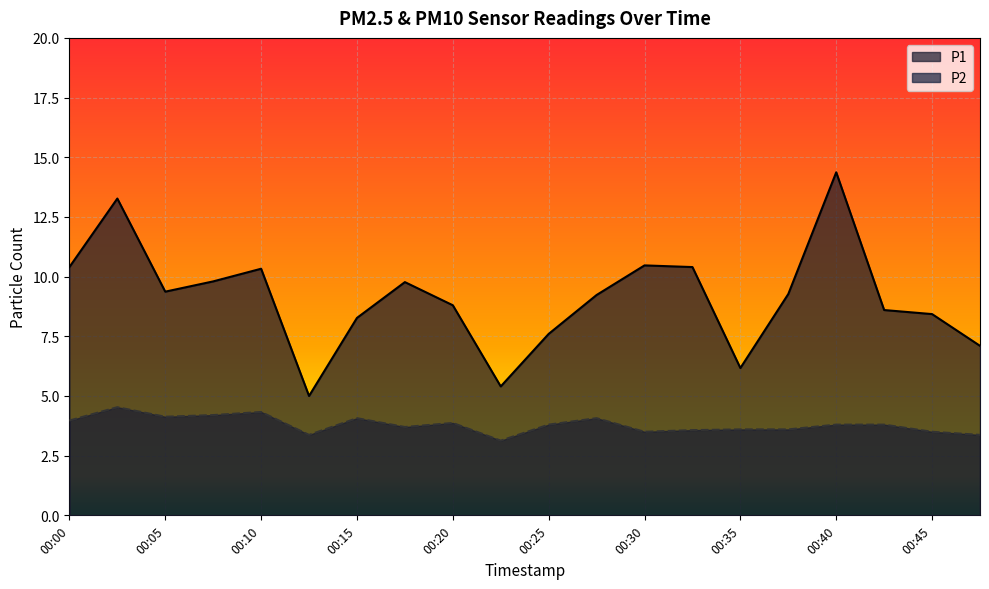

Reading left to right, transcribe all the data shown in this chart.

P1: 00:00=10.4	00:03=13.3	00:05=9.4	00:08=9.8	00:10=10.3	00:13=5.0	00:15=8.3	00:18=9.8	00:20=8.8	00:22=5.4	00:25=7.6	00:27=9.2	00:30=10.5	00:32=10.4	00:35=6.2	00:37=9.3	00:40=14.4	00:42=8.6	00:45=8.4	00:47=7.1
P2: 00:00=4.0	00:03=4.5	00:05=4.1	00:08=4.2	00:10=4.3	00:13=3.4	00:15=4.1	00:18=3.7	00:20=3.9	00:22=3.1	00:25=3.8	00:27=4.1	00:30=3.5	00:32=3.6	00:35=3.6	00:37=3.6	00:40=3.8	00:42=3.8	00:45=3.5	00:47=3.4